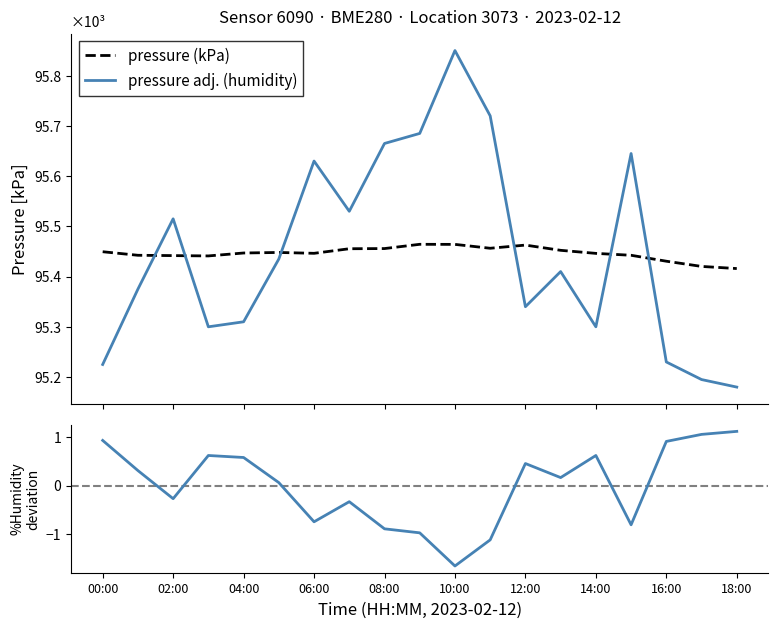

Which series ends up on top after the final intersection of pressure (kPa) and pressure adj. (humidity)?

pressure (kPa)